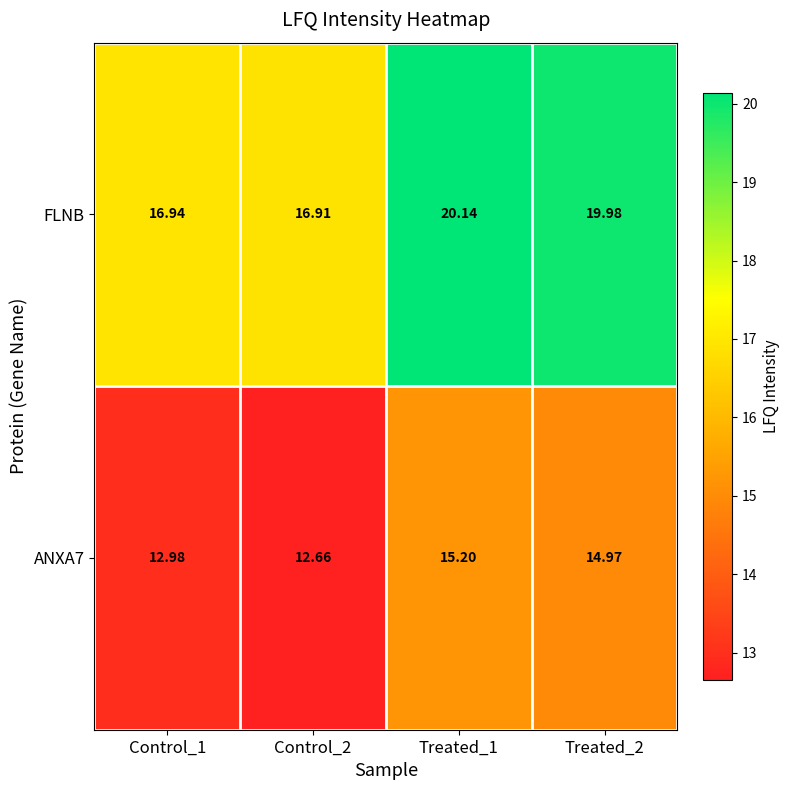

Is the value of ANXA7 at Control_1 greater than the value of FLNB at Treated_1?

No